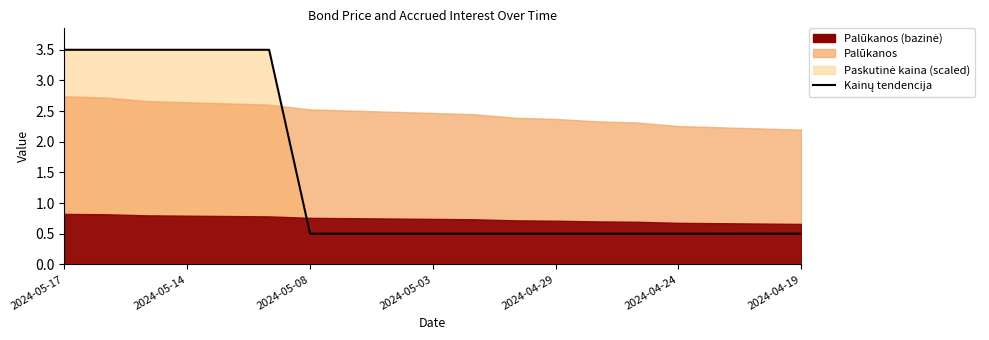

What position from the left is 2024-05-03?

10